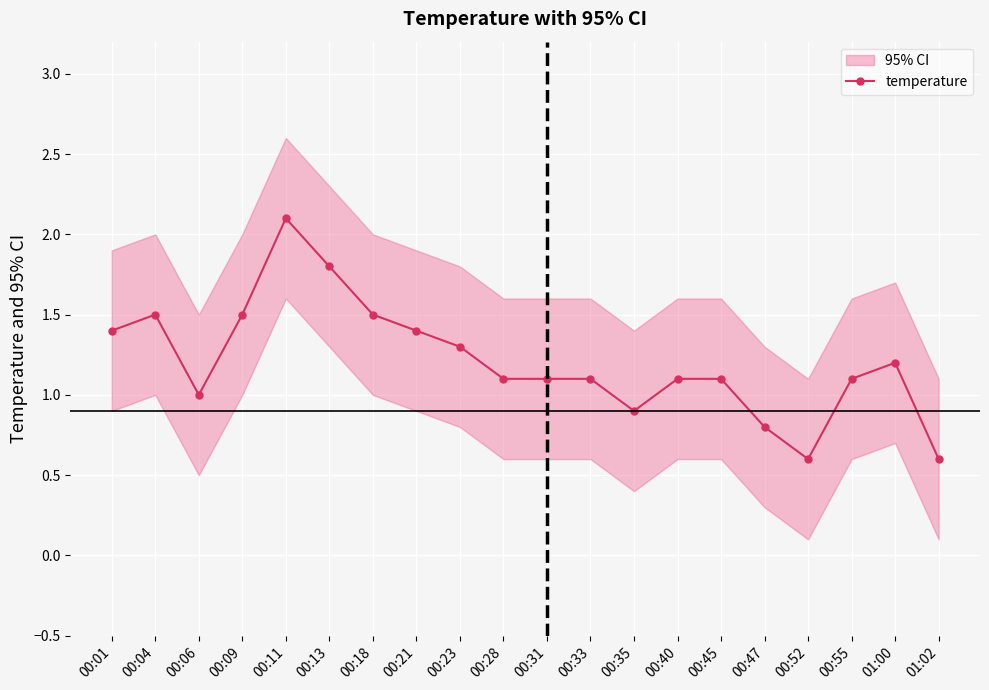

How many values exceed 1?

15